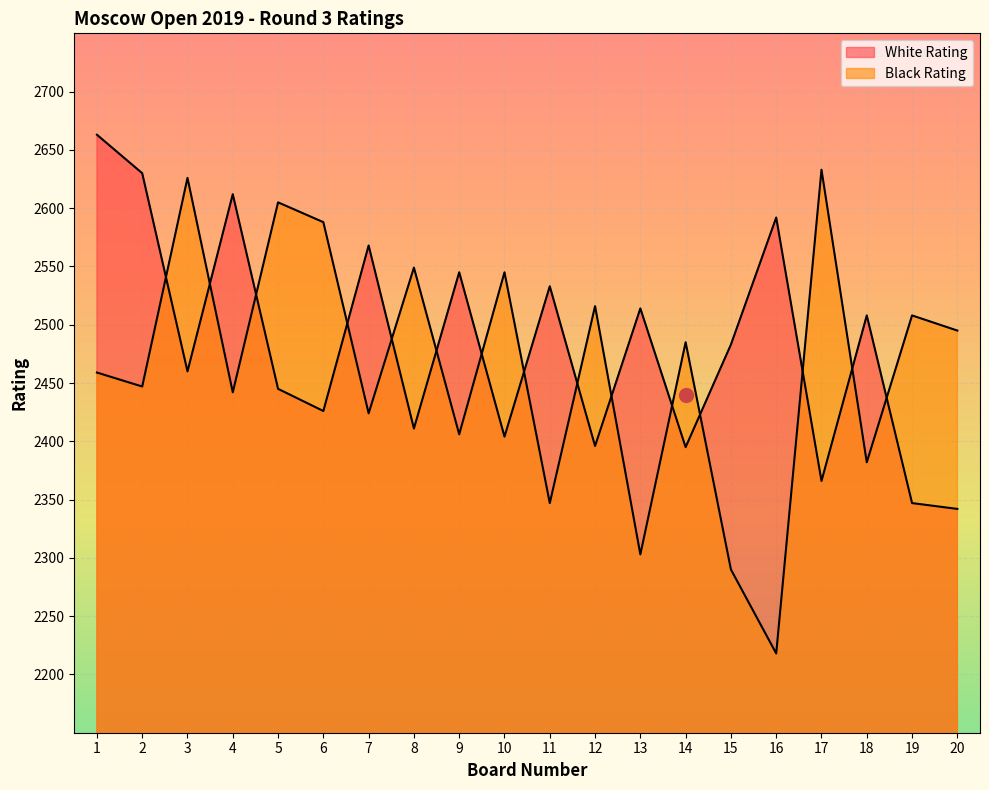

Reading left to right, transcribe all the data shown in this chart.

White Rating: 2663	2630	2460	2612	2445	2426	2568	2411	2545	2404	2533	2396	2514	2395	2483	2592	2366	2508	2347	2342
Black Rating: 2459	2447	2626	2442	2605	2588	2424	2549	2406	2545	2347	2516	2303	2485	2290	2218	2633	2382	2508	2495